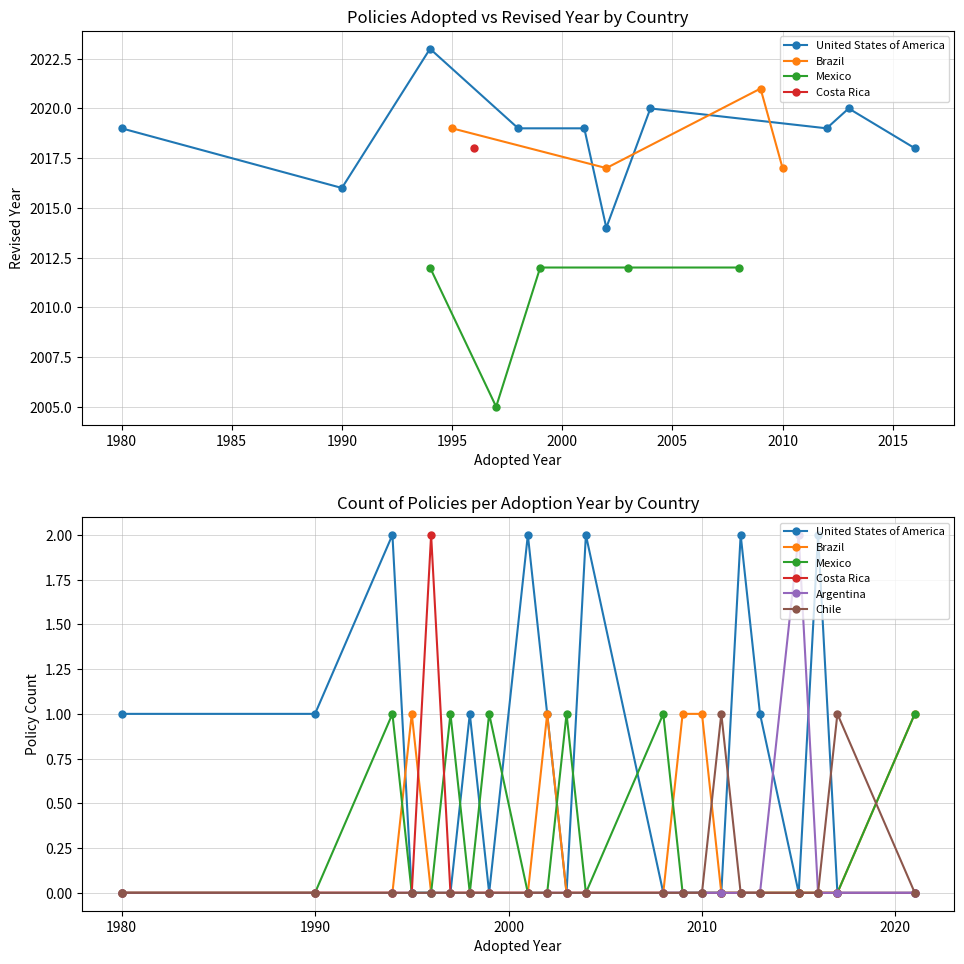

How many positive values does the Chile series have?

2